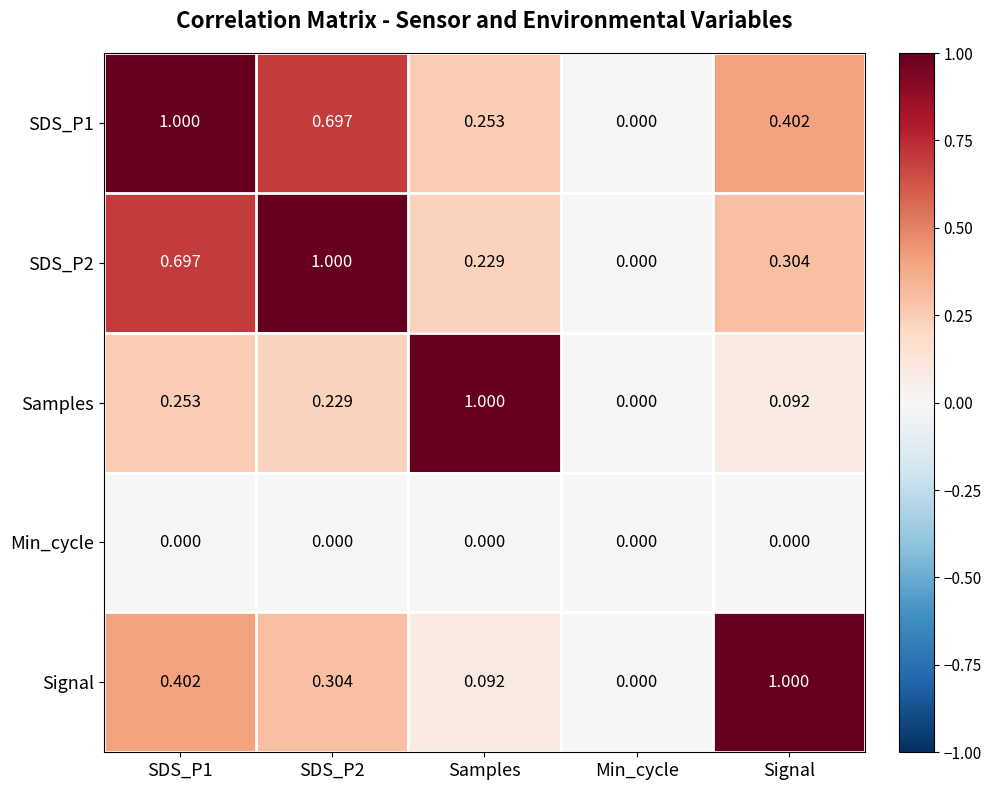

Where is Samples nearest to the value 0?

Min_cycle